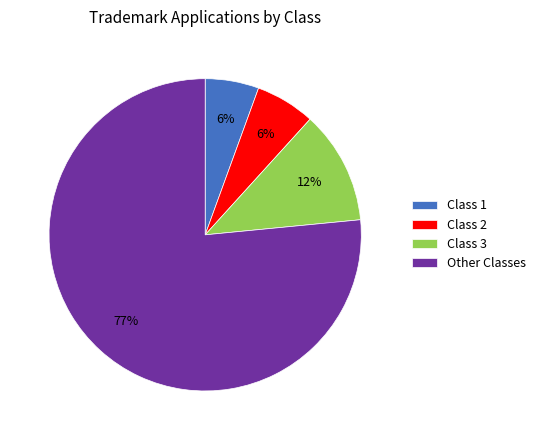

What is the majority slice?

Other Classes